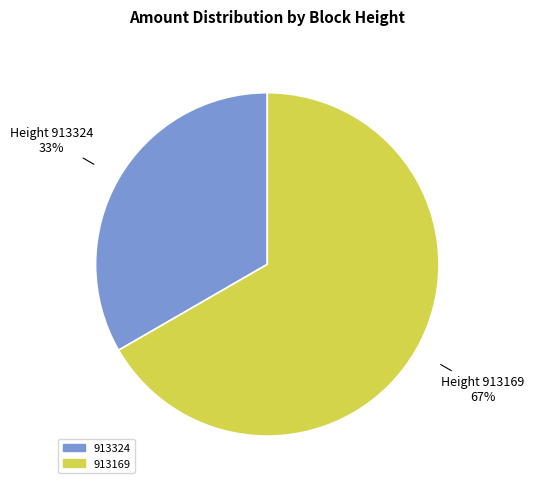

Is the sum of 913169 and 913324 greater than half?

Yes